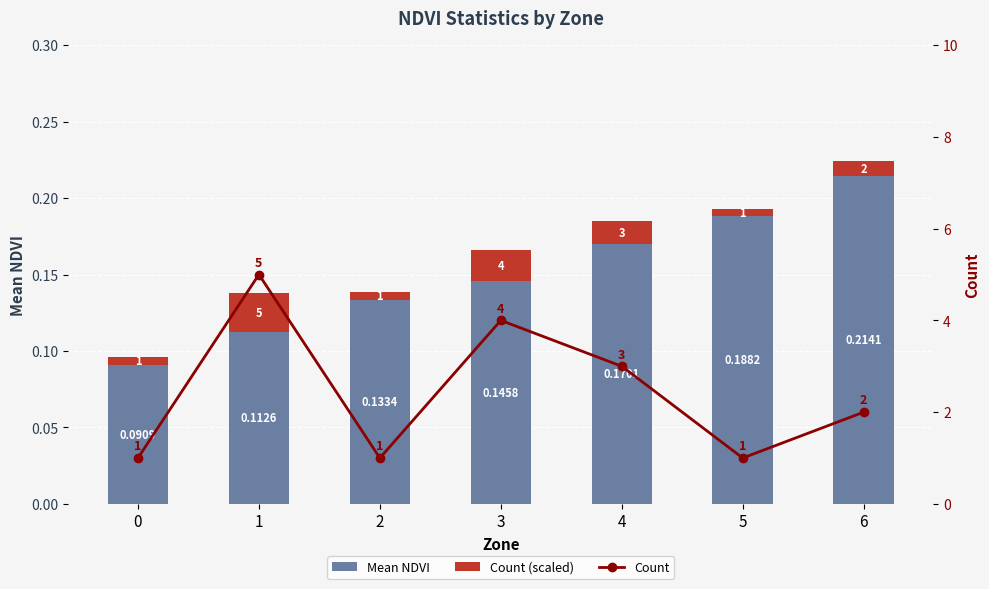

Which series has the largest total across all categories?

Count